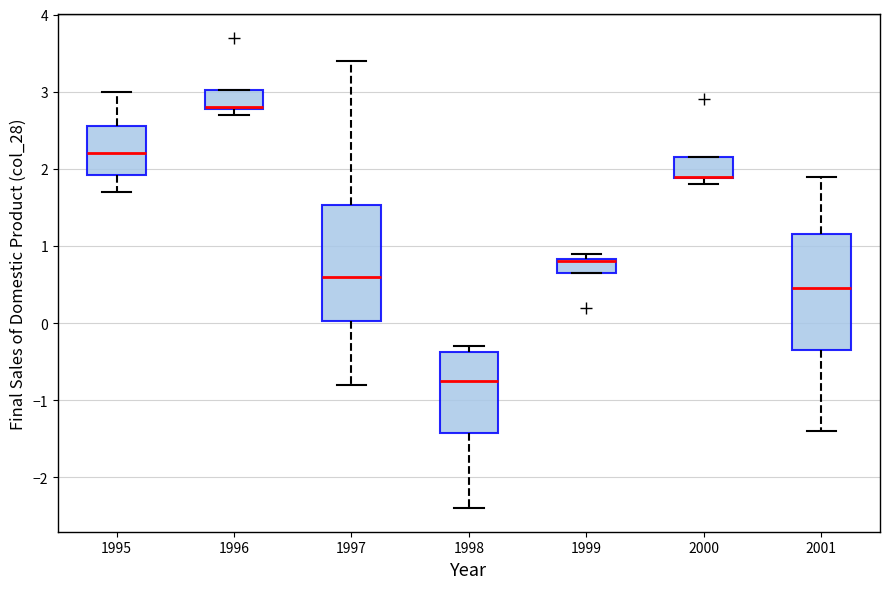

Where does the upper whisker of the box at x = 1995 end on the y-axis? The values are not printed on the chart, so give them approximately, as read against the axis.

3.0